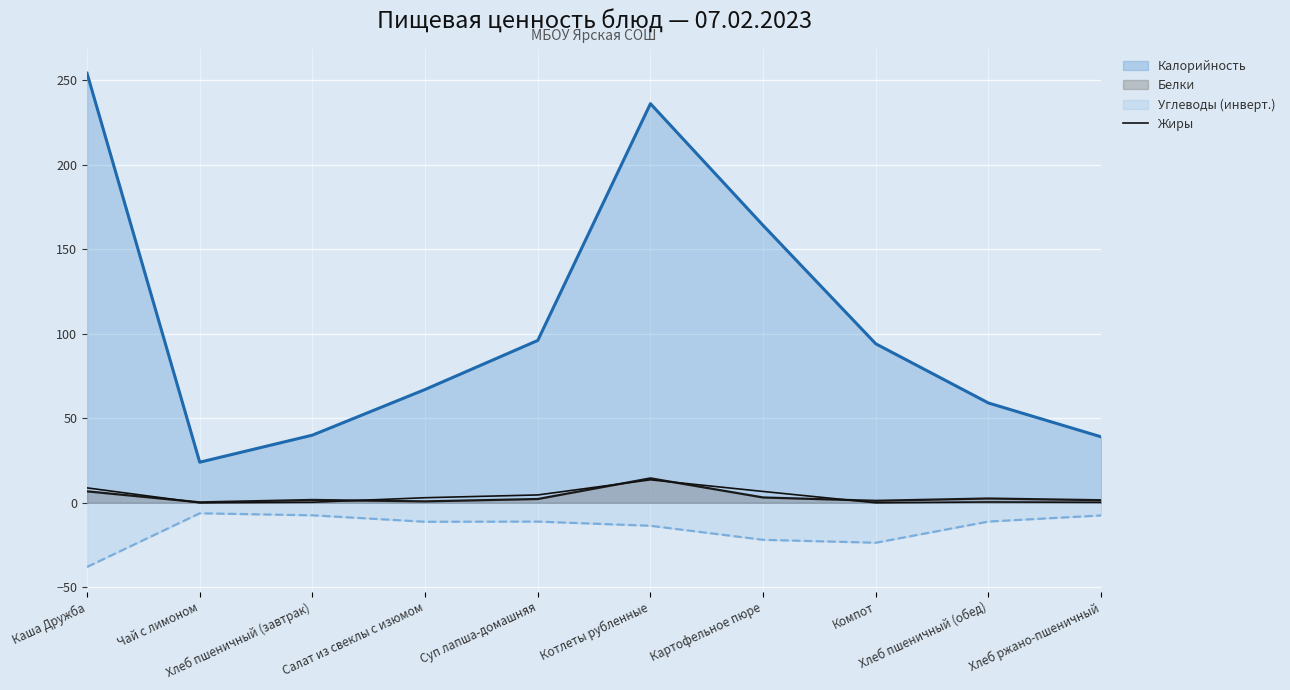

What position from the right is Каша Дружба?

10